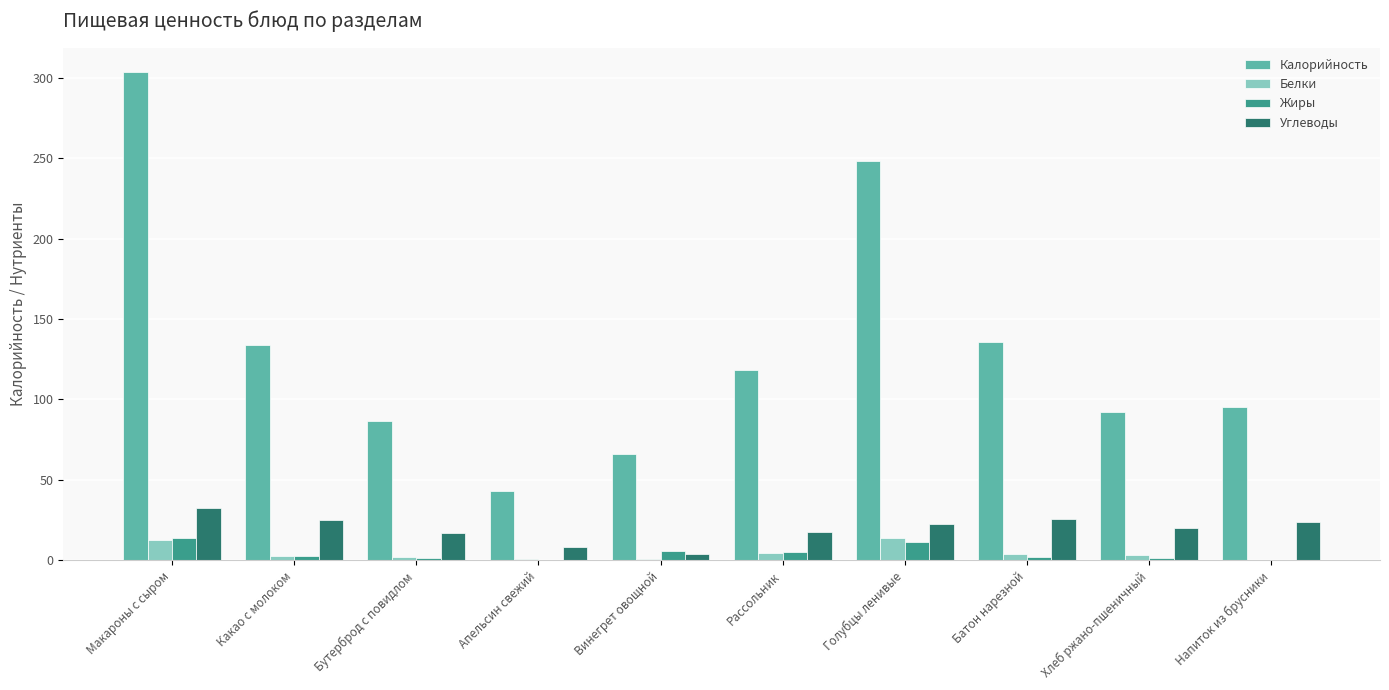

Is it true that Калорийность equals 85.3 at Какао с молоком?

False